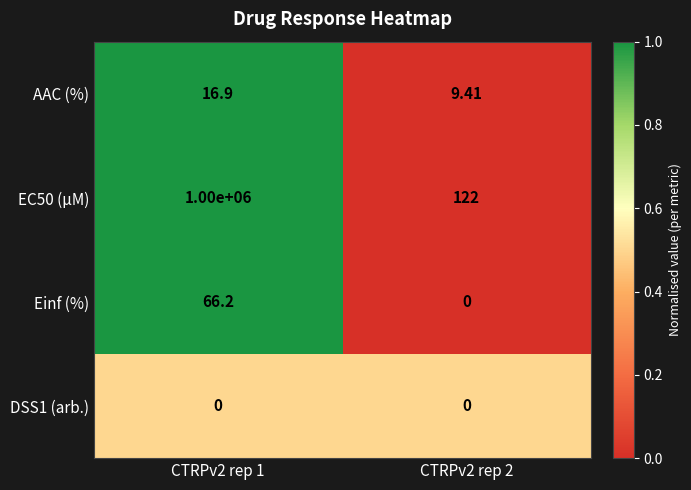

Is the value of DSS1 (arb.) at CTRPv2 rep 1 greater than the value of EC50 (µM) at CTRPv2 rep 1?

No